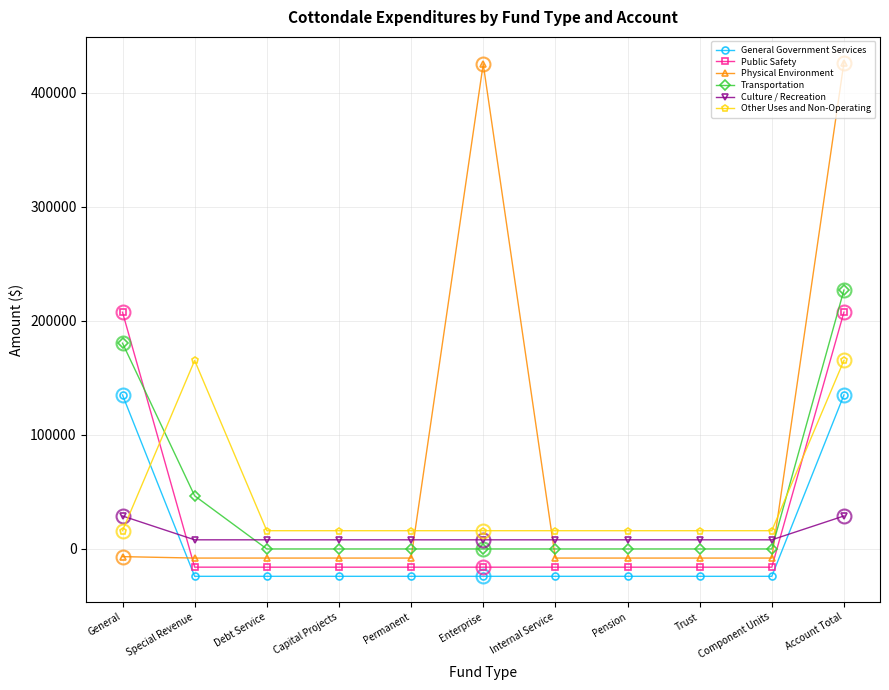

True or false: Physical Environment has more than 2 interior local peaks.

False